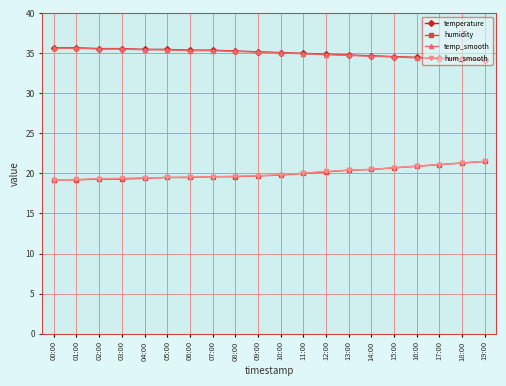

True or false: humidity and temp_smooth intersect in this chart.

False